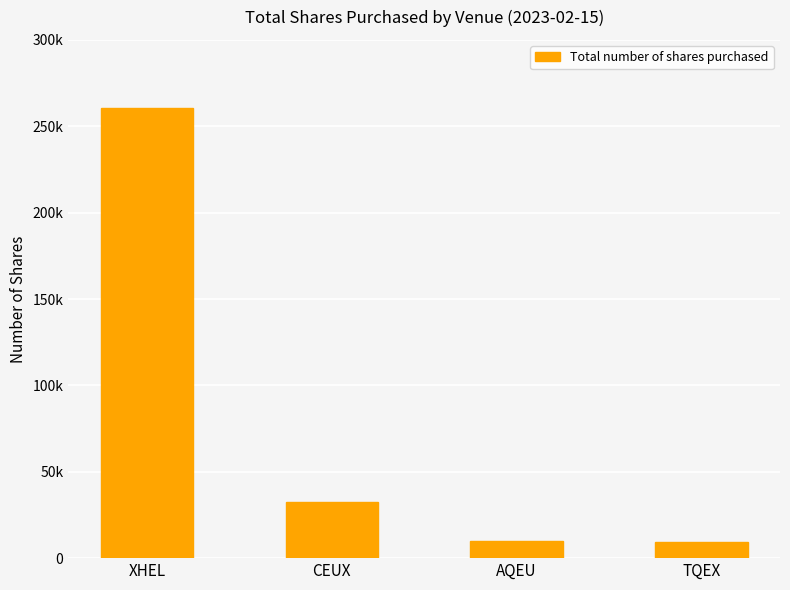

What is the label of the 1st bar from the left?

XHEL